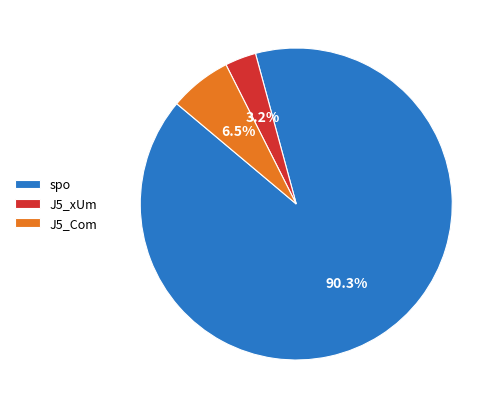

Rank the categories by value from lowest to highest.

J5_xUm, J5_Com, spo